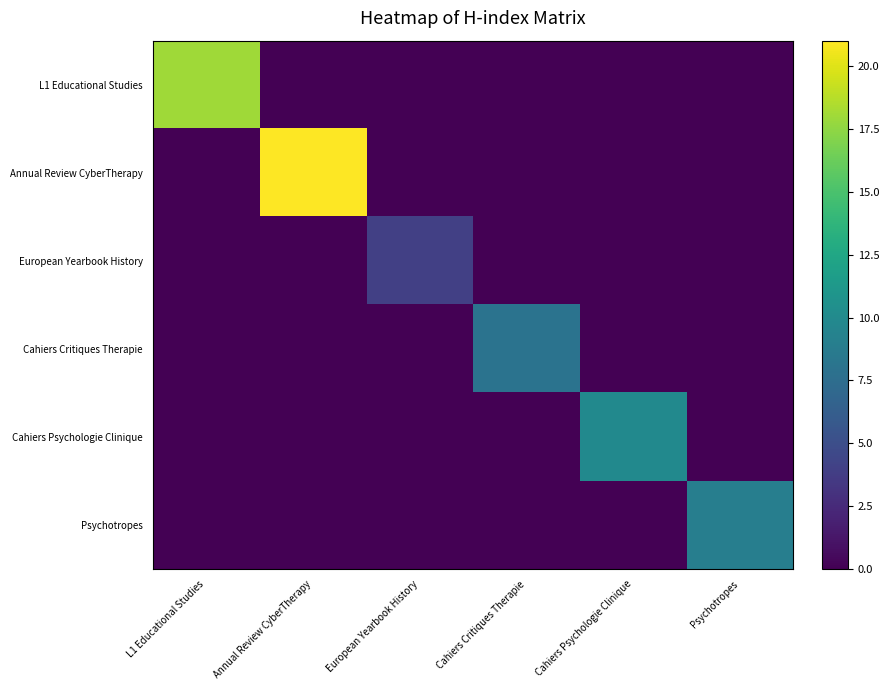

What is the spread (max minus min) of values at Cahiers Critiques Therapie?

8